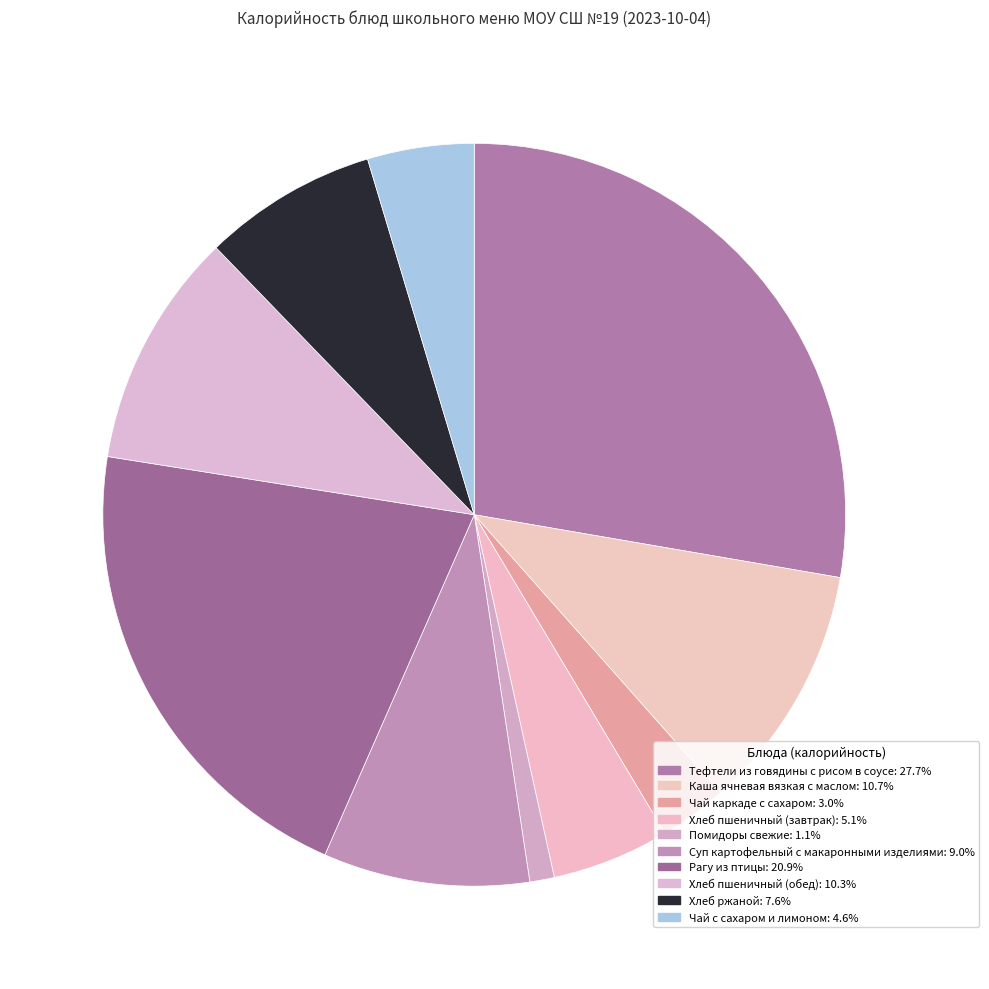

Which category has the biggest portion of the pie?

Тефтели из говядины с рисом в соусе